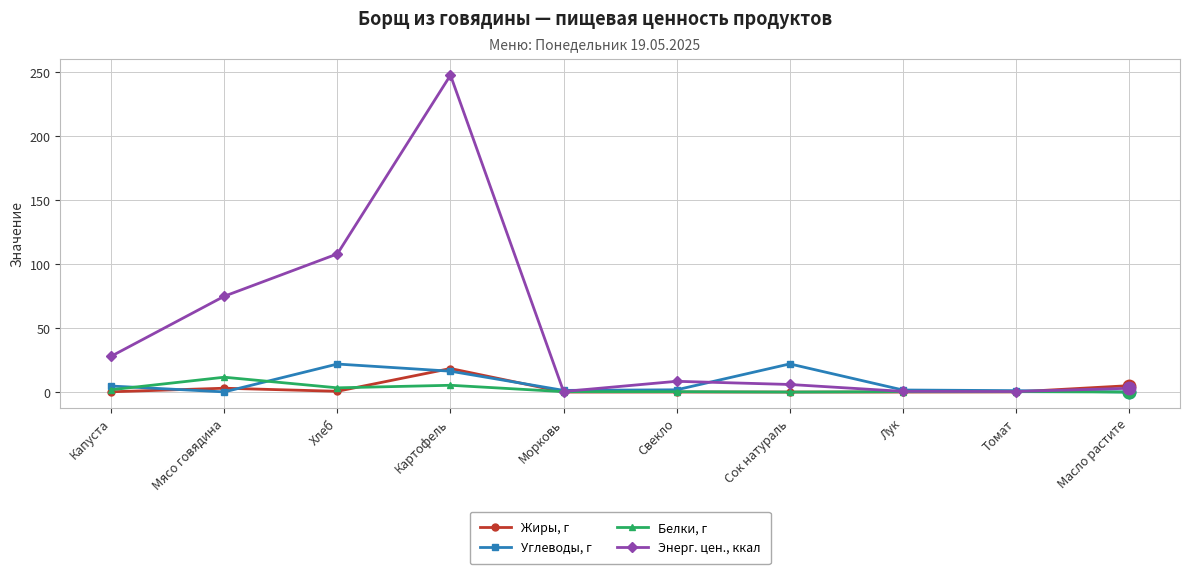

Is it true that Энерг. цен., ккал equals 0.4 at Морковь?

True